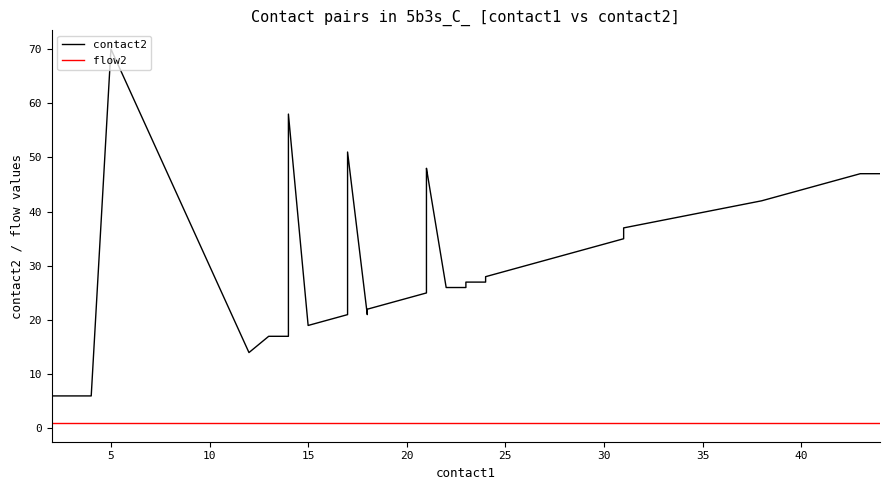

What is the value of the flow2 point at the 39th from the left?

1